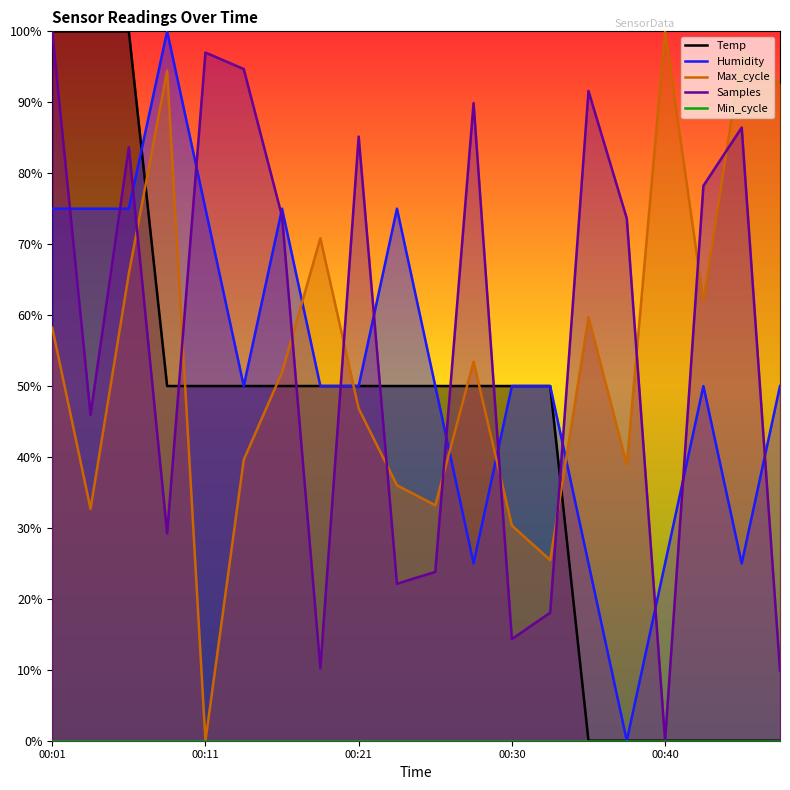

At which label is Max_cycle closest to 0?

00:11